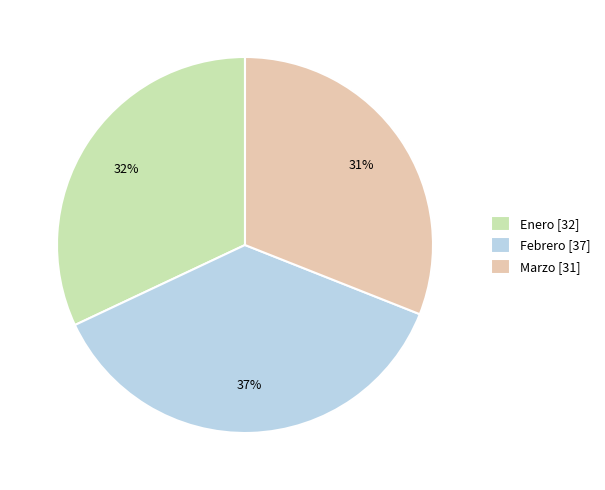

Which category has the biggest portion of the pie?

Febrero